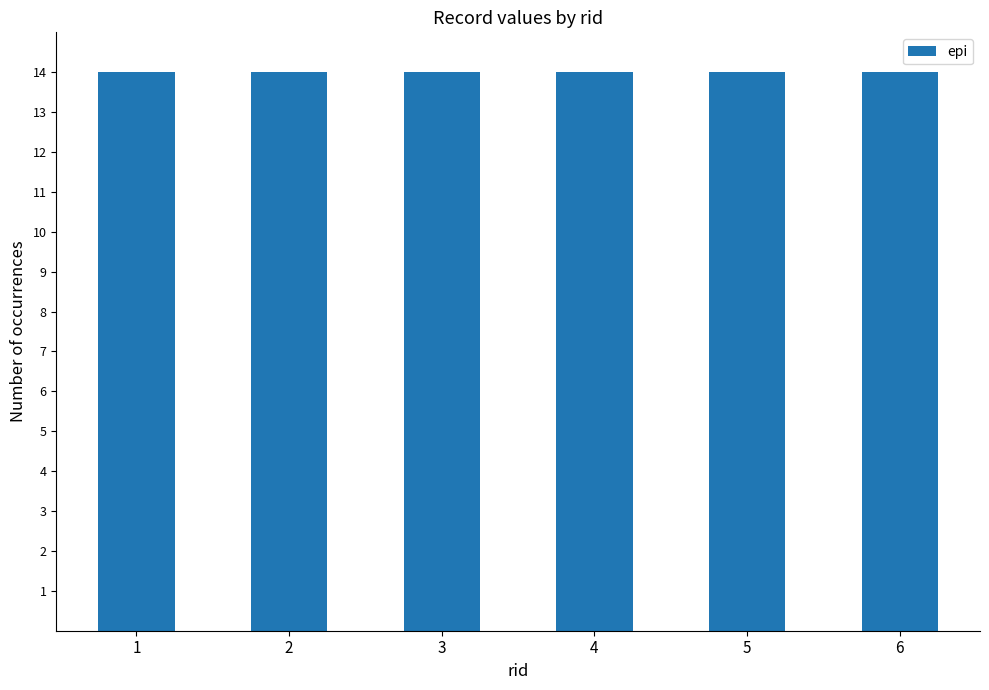

Which series has the largest total across all categories?

epi